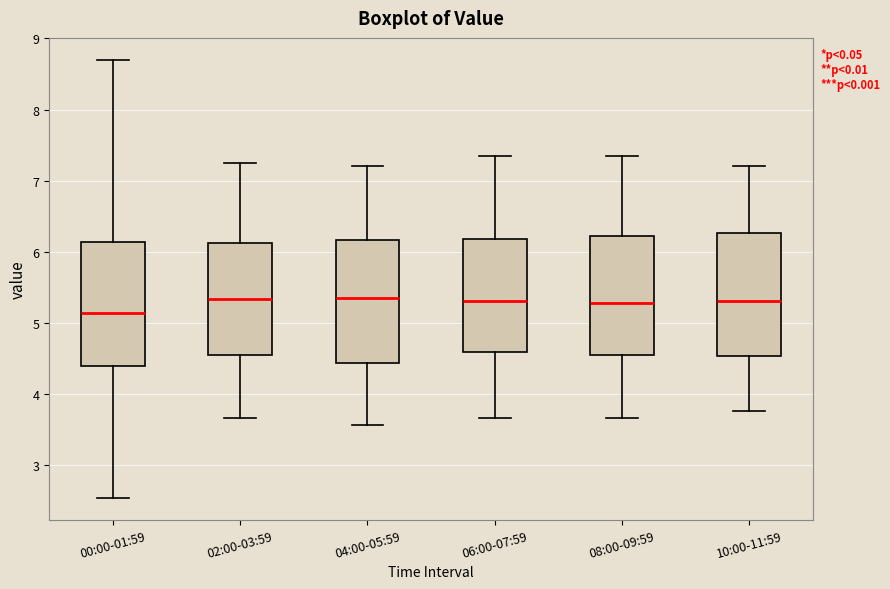

Reading left to right, read every box against the y-axis: the position of its median line, the range the box covers, and the ends of its whiskers. The values are not printed on the chart, so give them approximately, as read against the axis.

00:00-01:59: median 5.1, box 4.4 to 6.1, whiskers 2.5 to 8.7
02:00-03:59: median 5.3, box 4.5 to 6.1, whiskers 3.7 to 7.3
04:00-05:59: median 5.4, box 4.4 to 6.2, whiskers 3.6 to 7.2
06:00-07:59: median 5.3, box 4.6 to 6.2, whiskers 3.7 to 7.4
08:00-09:59: median 5.3, box 4.5 to 6.2, whiskers 3.7 to 7.4
10:00-11:59: median 5.3, box 4.5 to 6.3, whiskers 3.8 to 7.2